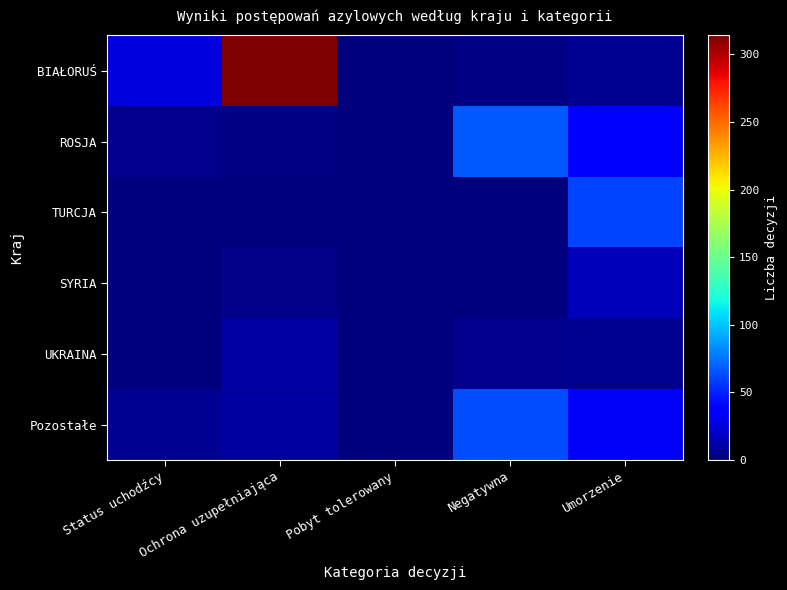

At how many categories does at least one series exceed 205?

1